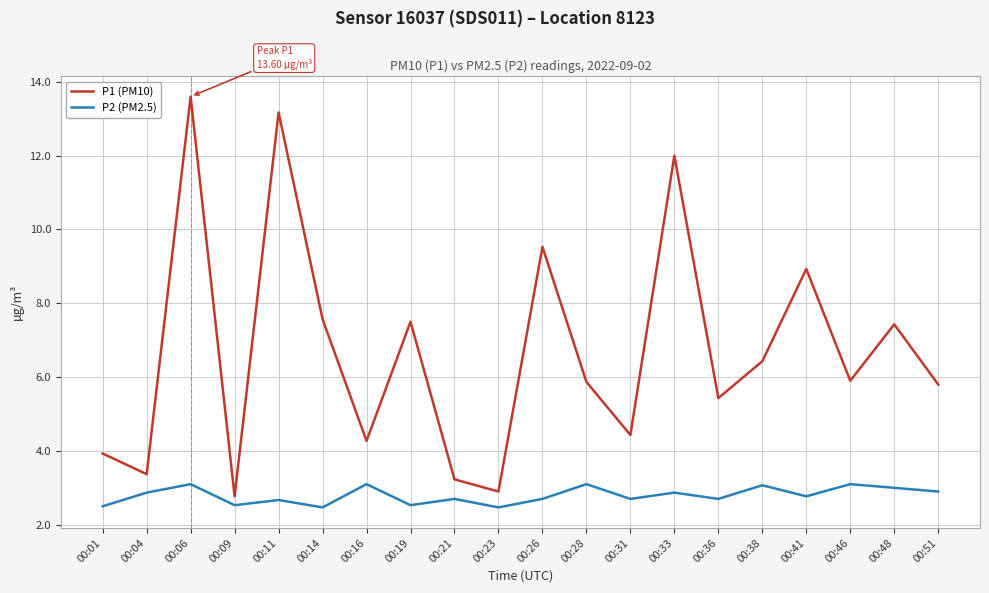

At 00:16, list the series in order from largest to smallest.

P1 (PM10), P2 (PM2.5)